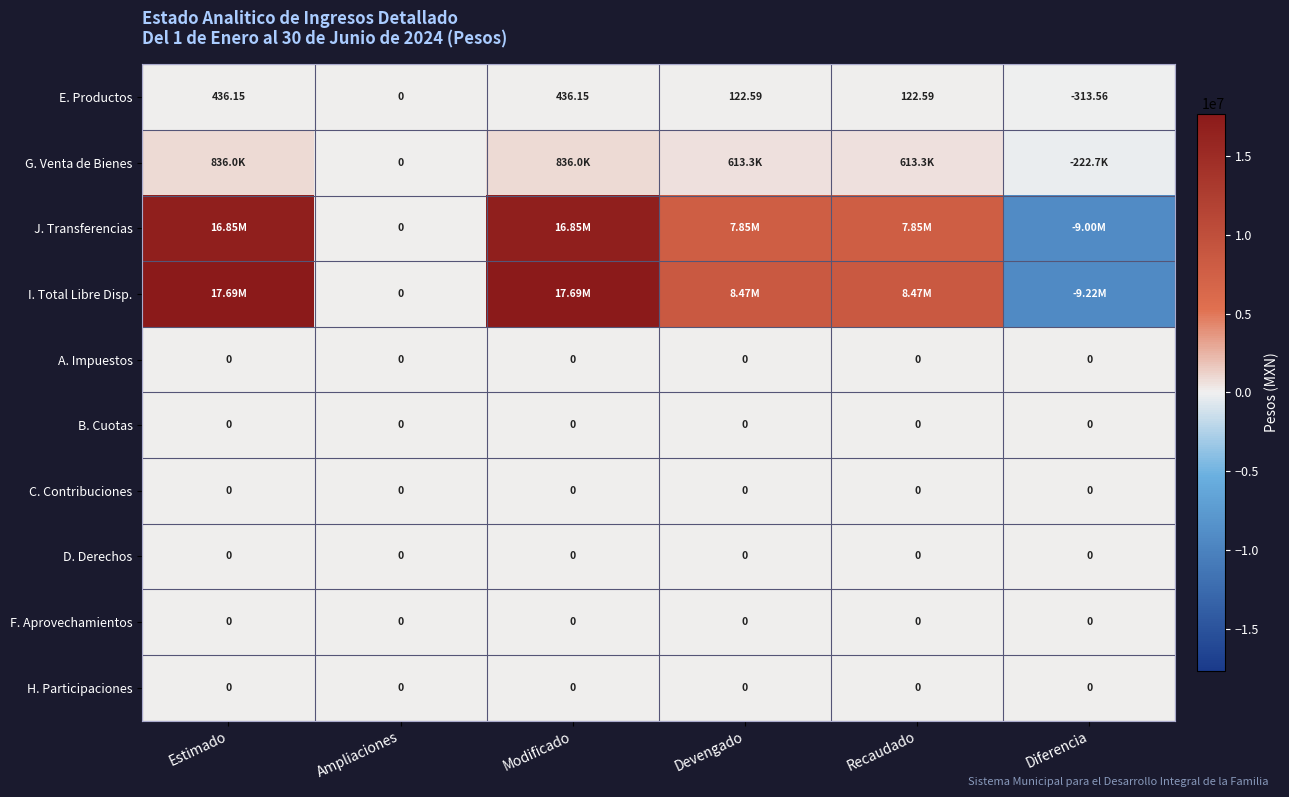

Count the number of categories in the chart.

6